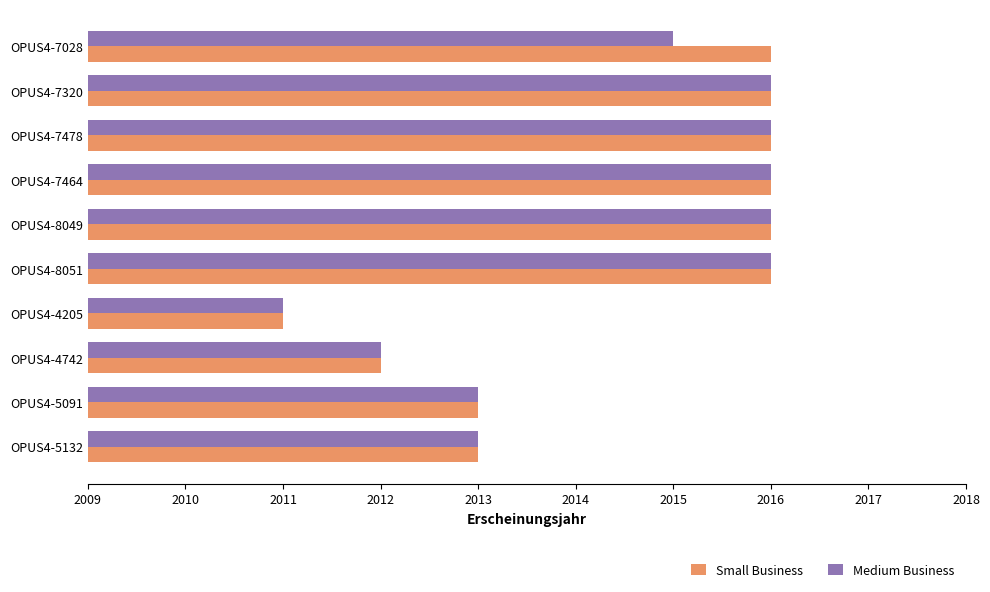

Which series has the largest total across all categories?

Small Business